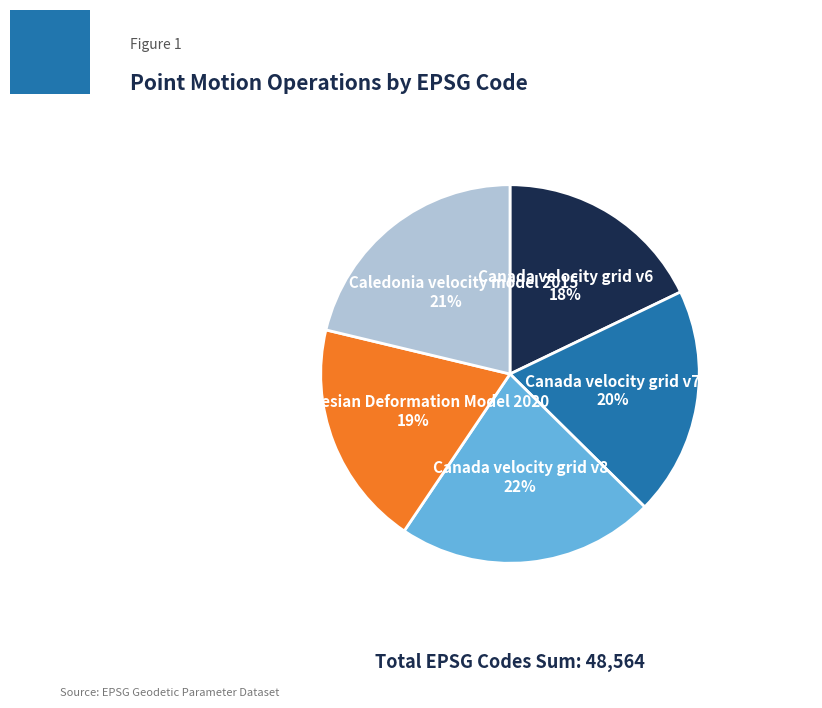

Does any single category account for the majority?

No